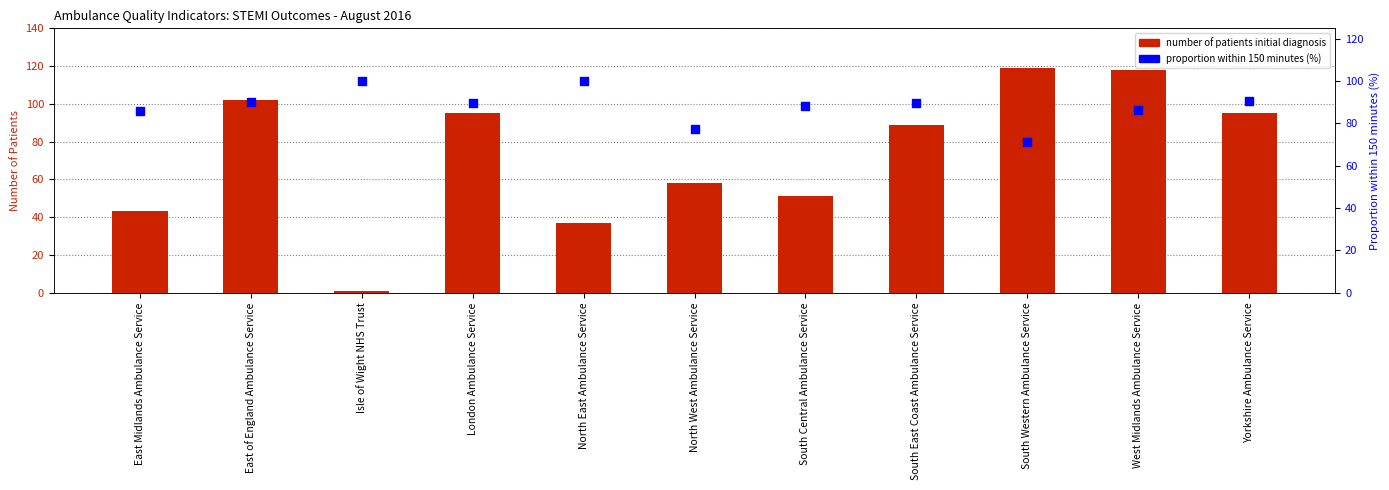

Which series has the largest total across all categories?

proportion within 150 minutes (%)